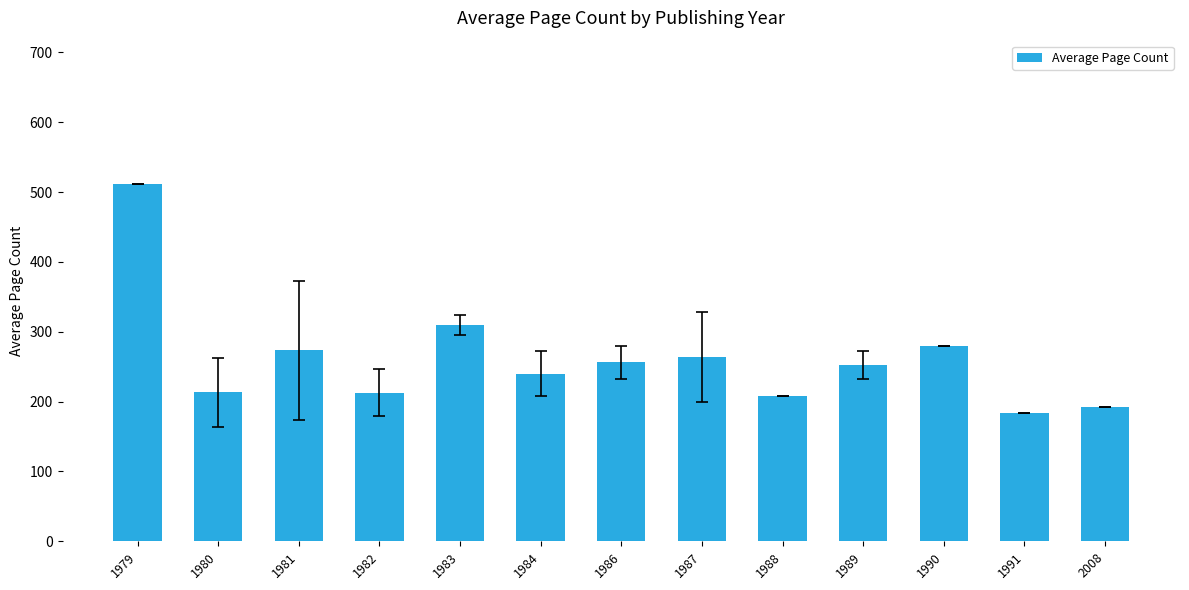

At which category does the chart reach its peak across all series?

1979